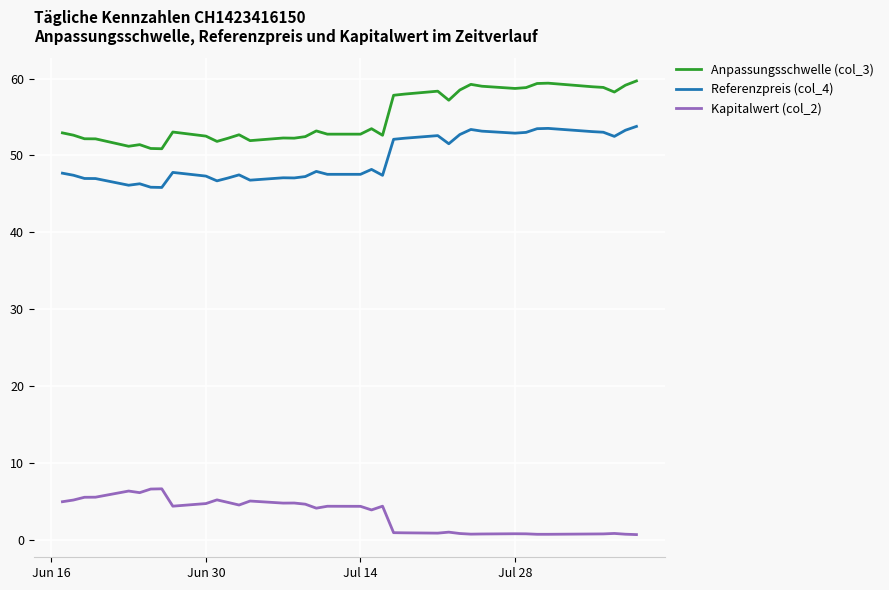

Which series has the largest total across all categories?

Anpassungsschwelle (col_3)